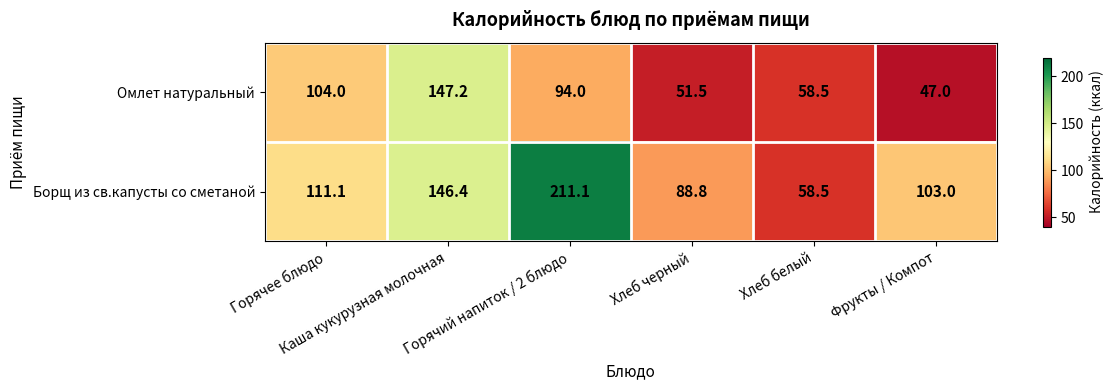

At which category is the sum across all series the highest?

Горячий напиток / 2 блюдо